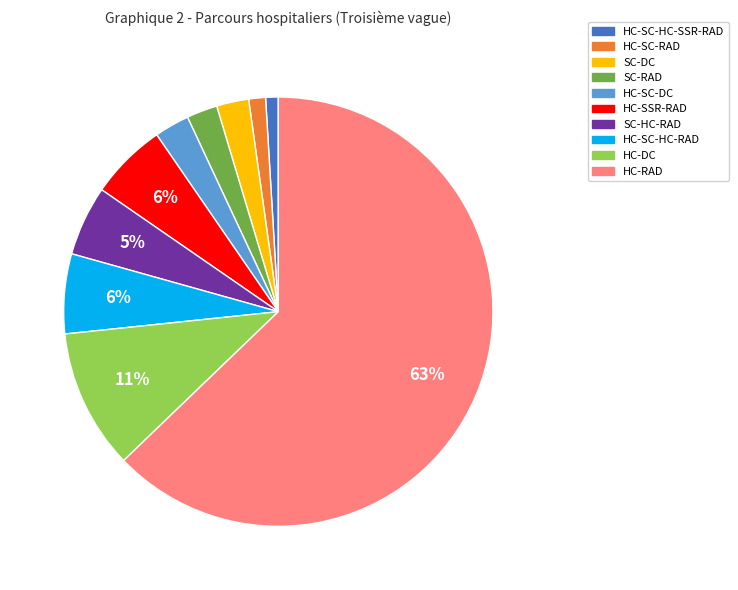

Count the number of slices in the pie.

10